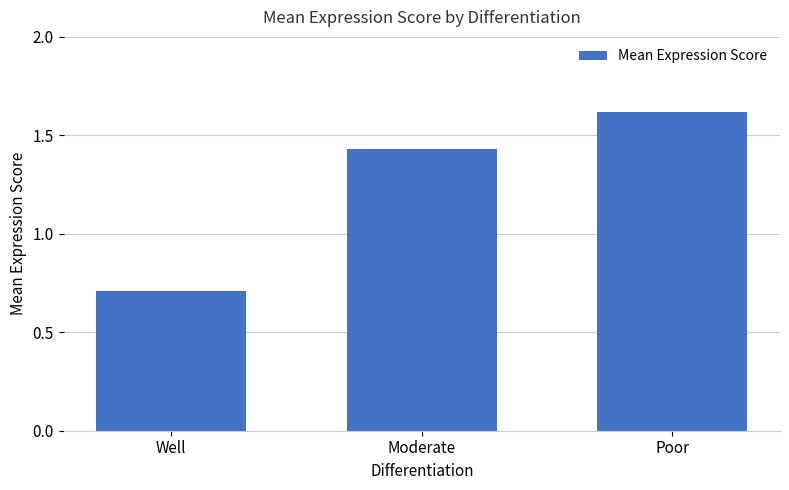

At which label does the data first exceed 1?

Moderate